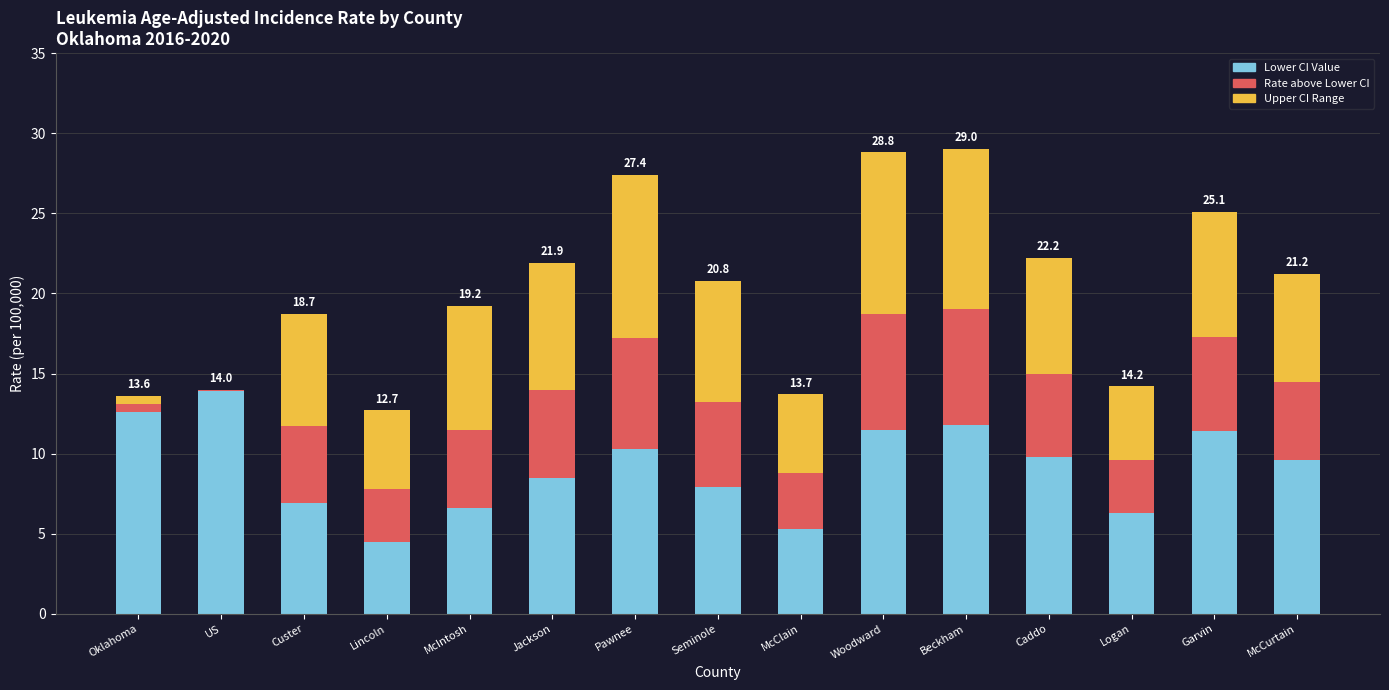

What is the total value across all series at Garvin?

25.1